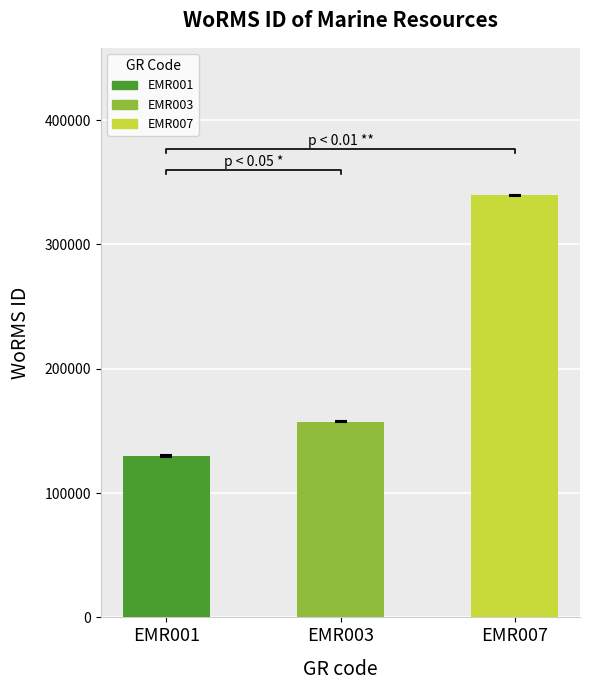

Reading left to right, list all the values displayed in this chart.

129840	157392	339374